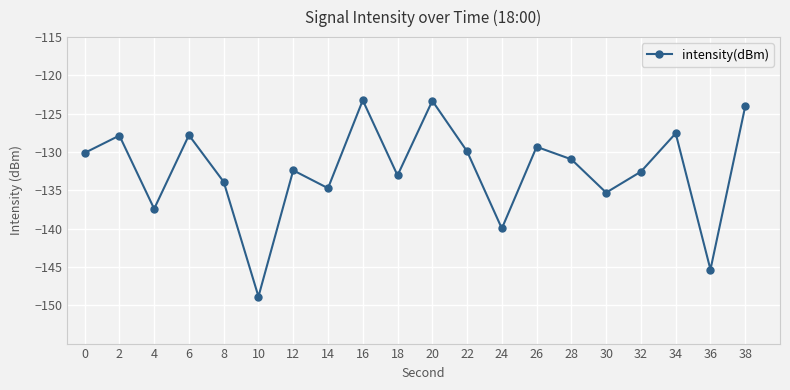

The value at 26 is -84.9. True or false?

False